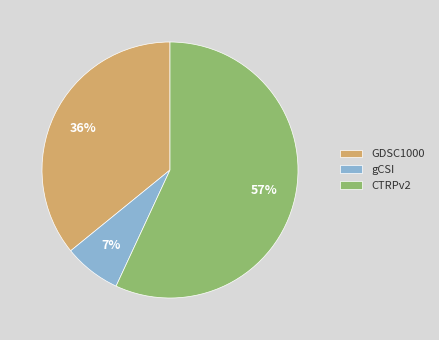

Which category accounts for the majority?

CTRPv2